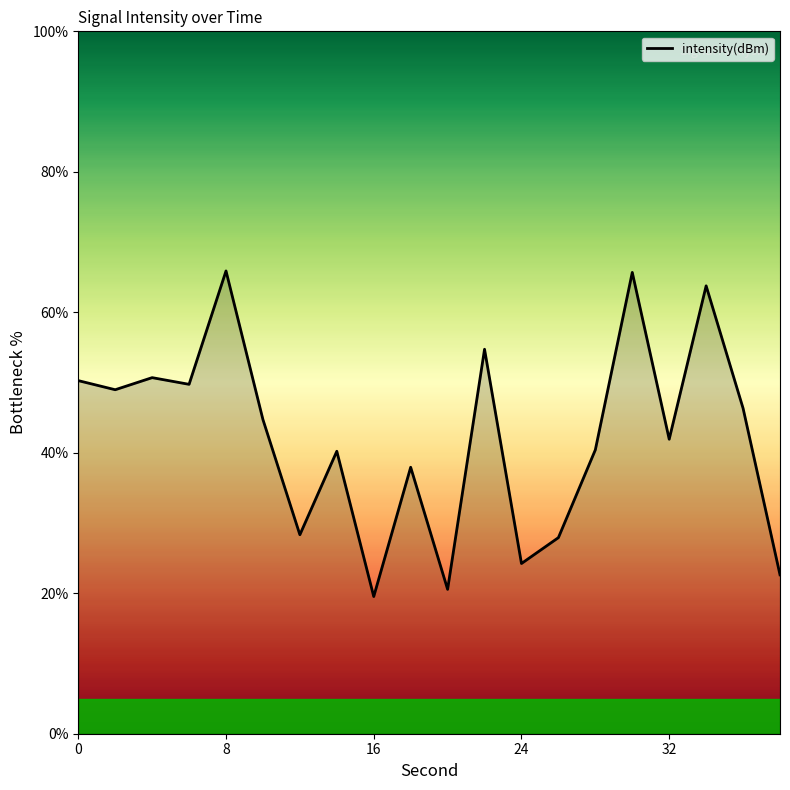

What is the difference between the maximum and minimum values?

46.4